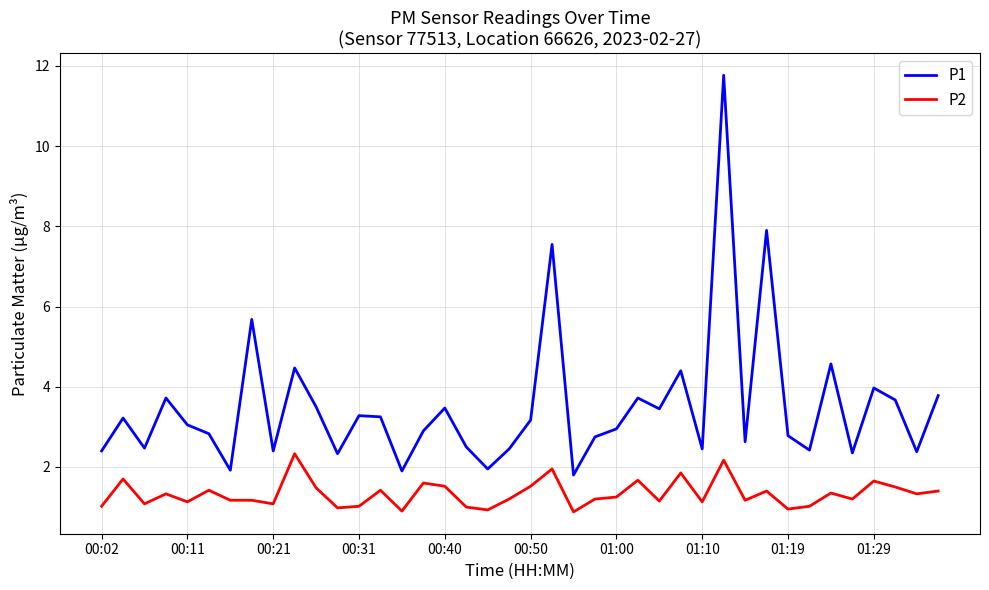

What is the smallest value displayed?

0.9